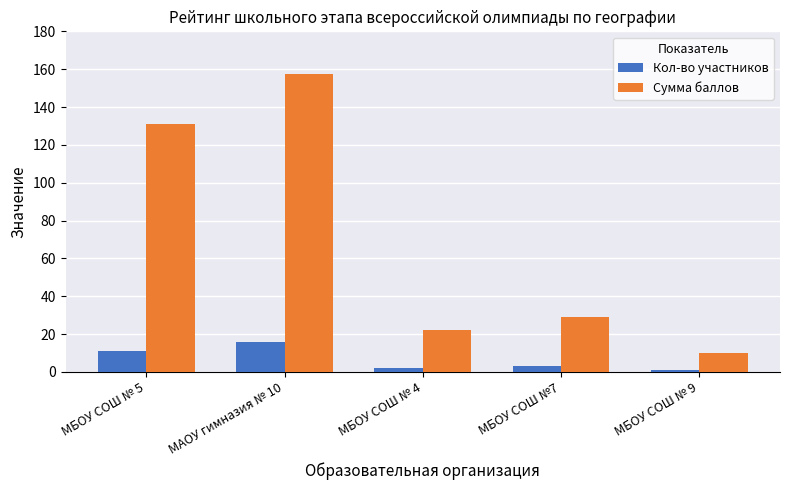

How many bars are there in total?

10